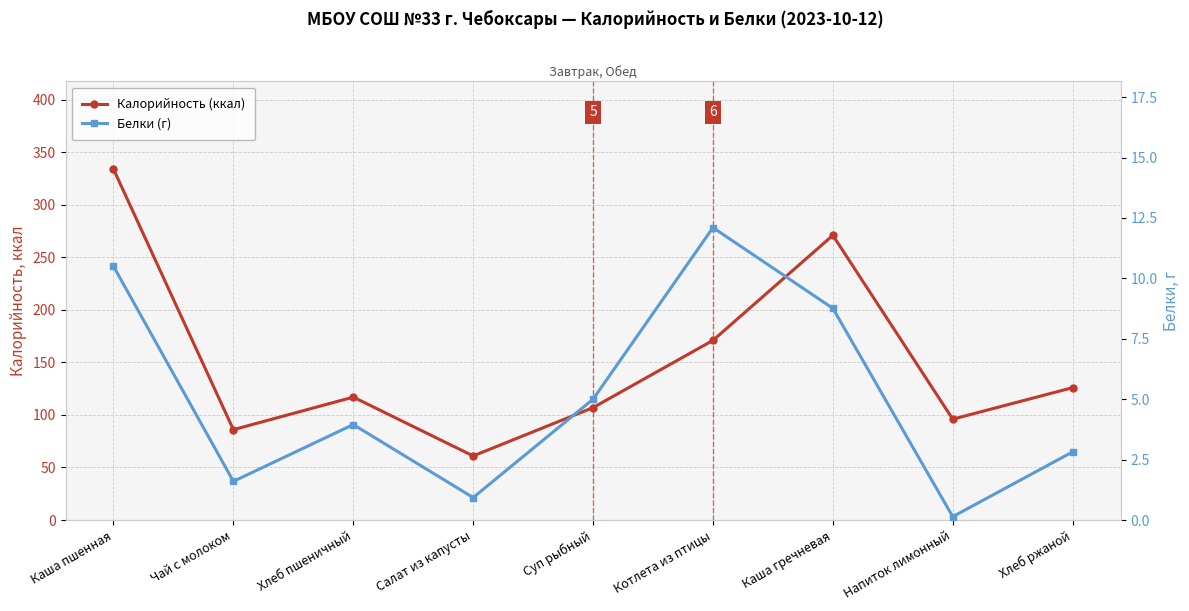

Which series changed the most between Суп рыбный and Хлеб ржаной?

Калорийность (ккал)